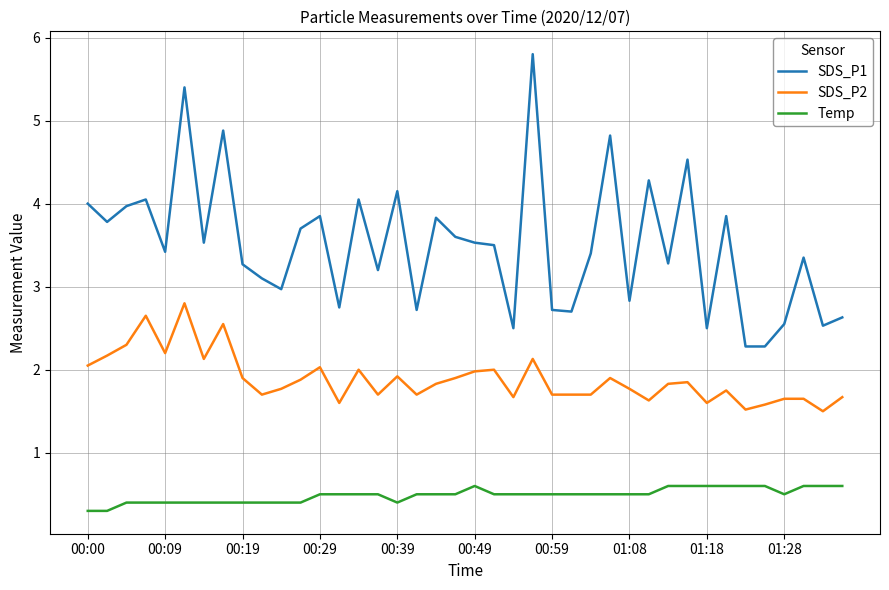

True or false: Temp and SDS_P1 cross at least once.

False